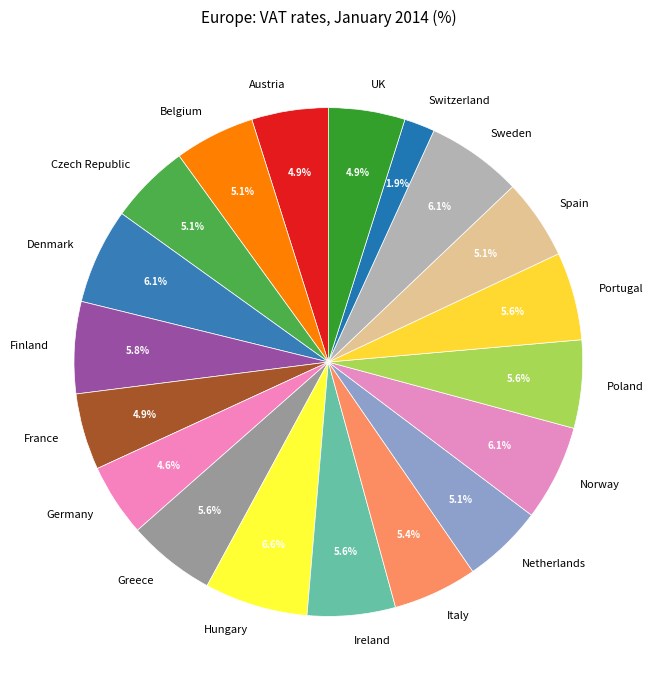

What portion of the pie excludes Greece?

94.4%